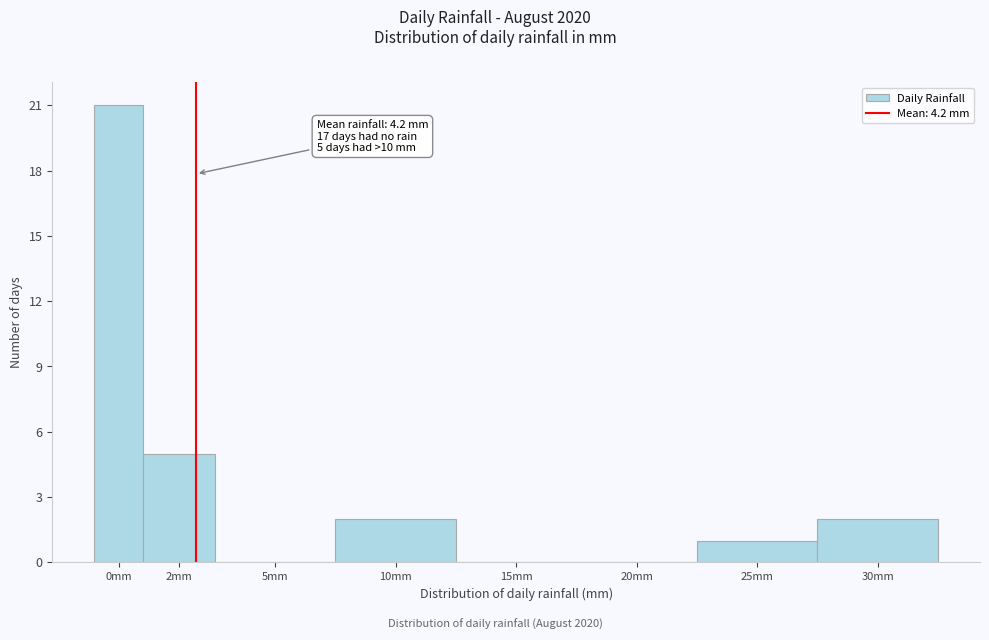

Reading left to right, what are all the values shown in this chart?

0mm=21	2mm=5	5mm=0	10mm=2	15mm=0	20mm=0	25mm=1	30mm=2